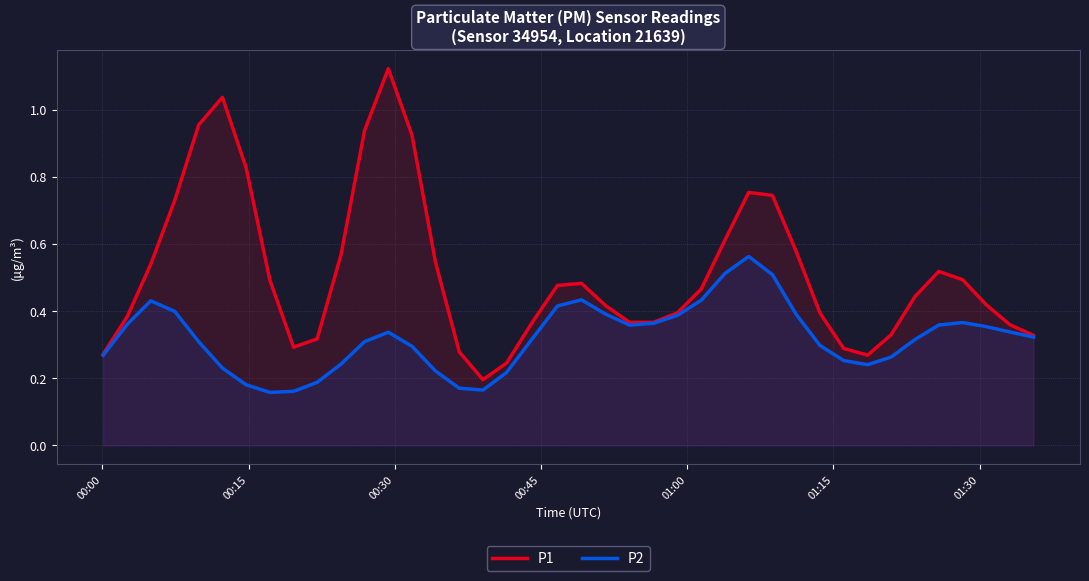

Which series has the largest total across all categories?

P1